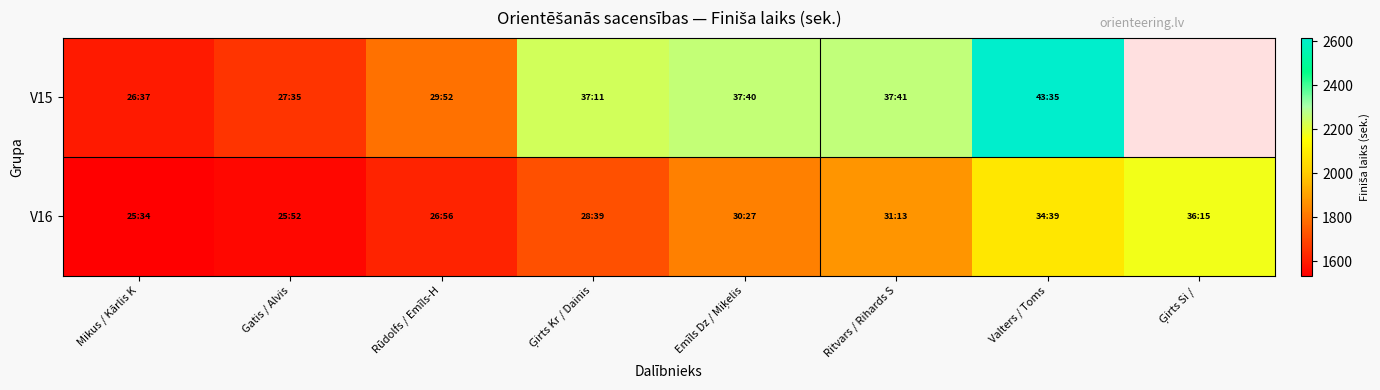

Where is V16 nearest to the value 1854?

Ritvars / Rihards S